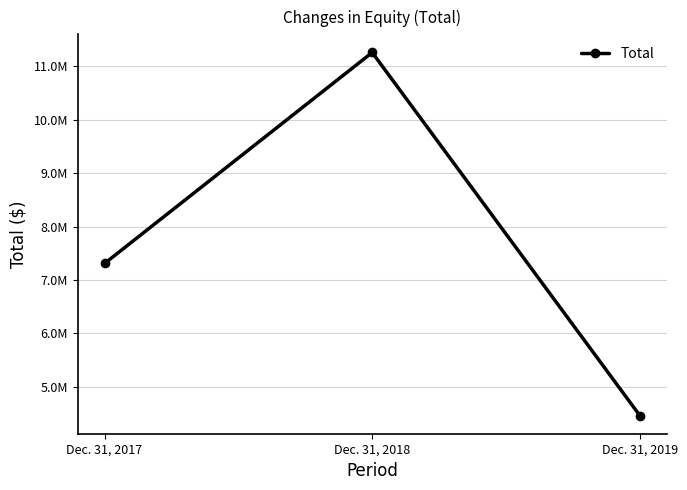

The chart shows a value of 7308849 at Dec. 31, 2017. True or false?

True